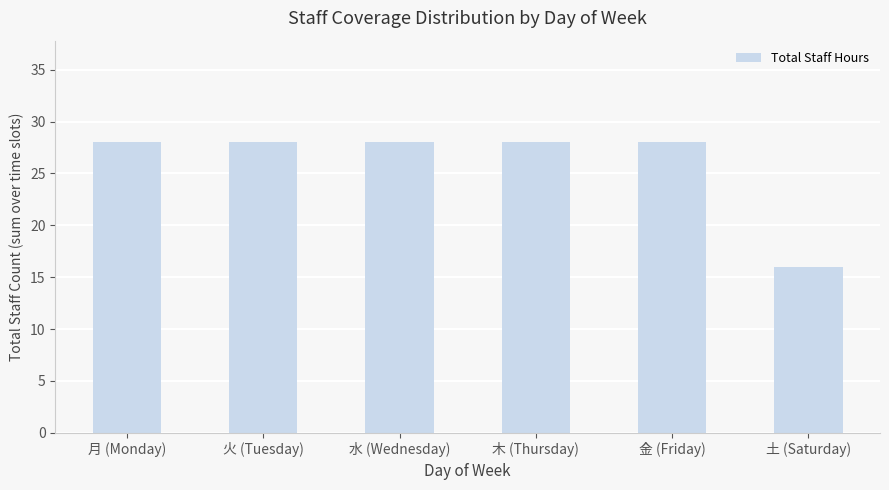

What is the ratio of the value at 水 (Wednesday) to the value at 木 (Thursday)?

1.0